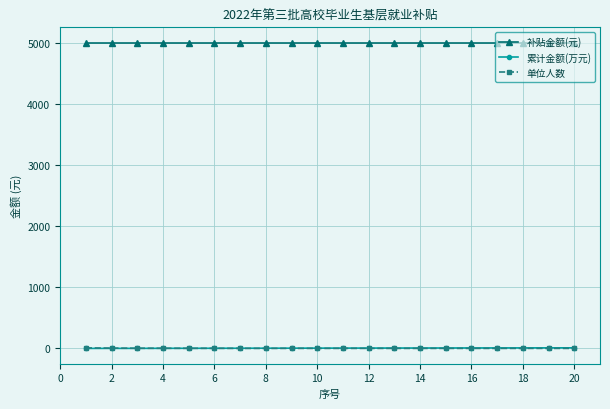

At how many categories does at least one series exceed 1600?

20